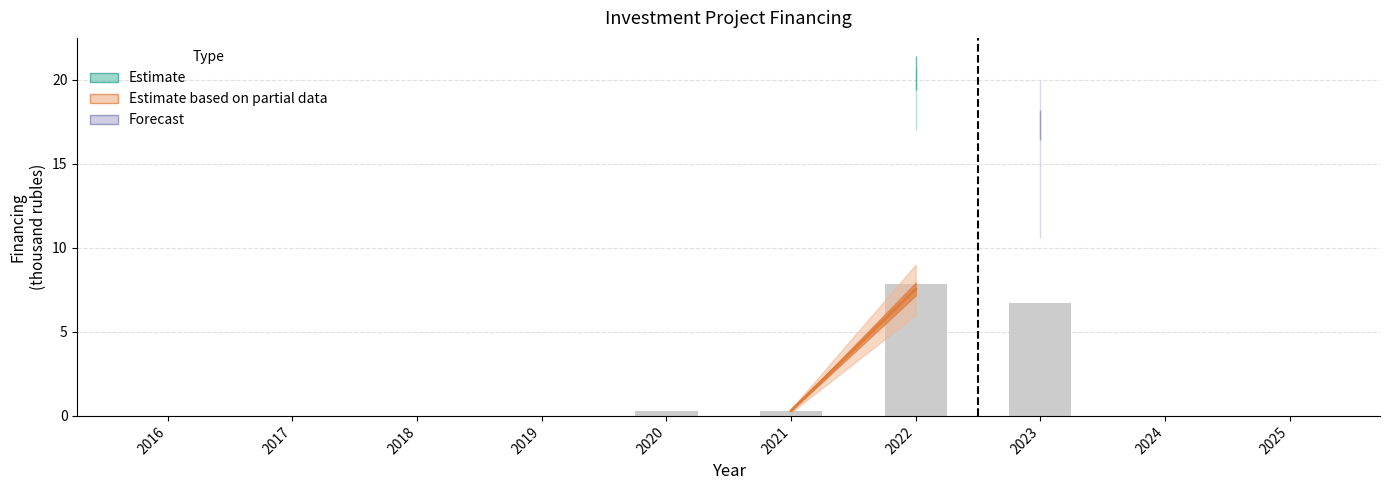

Read the value at 2022.

7.9